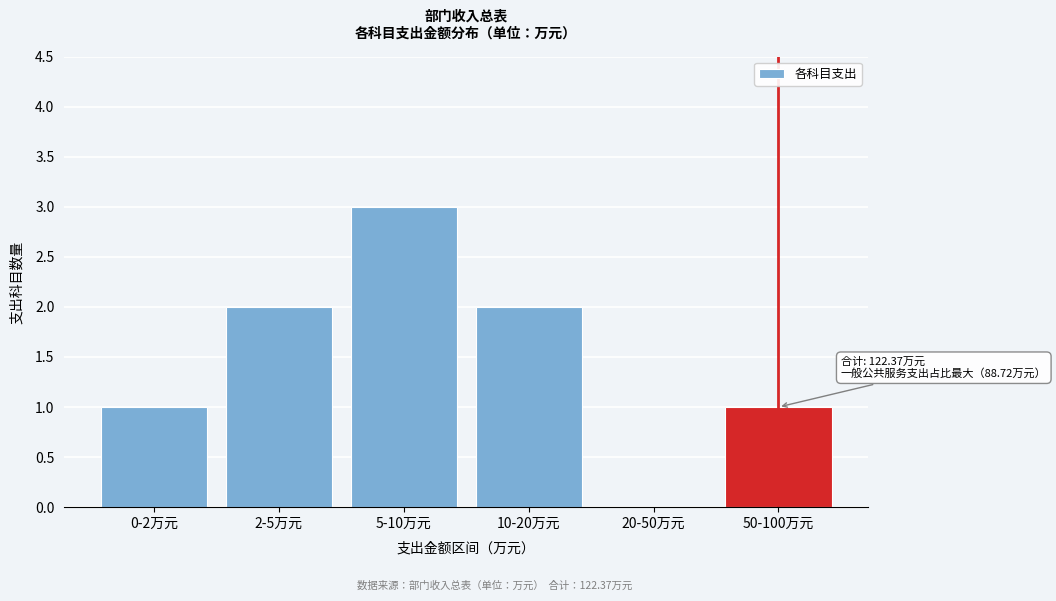

Reading left to right, extract all data points from this chart.

0-2万元=1	2-5万元=2	5-10万元=3	10-20万元=2	20-50万元=0	50-100万元=1